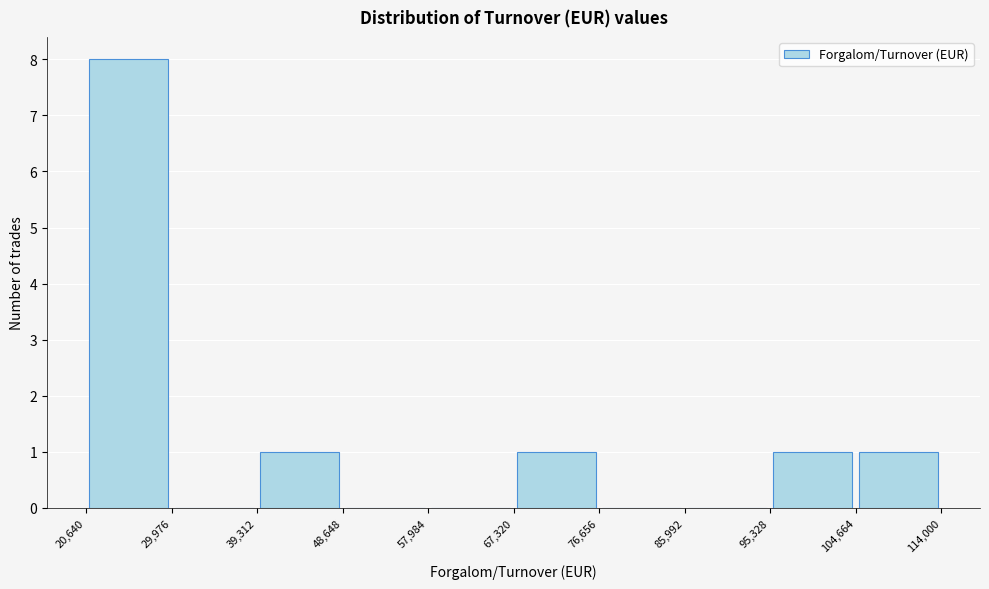

Reading left to right, list every bar in this chart as the range it spans on the x-axis followed by its height. The values are not printed on the chart, so give them approximately, as read against the axis.

20,640 to 29,976: 8
29,976 to 39,312: 0
39,312 to 48,648: 1
48,648 to 57,984: 0
57,984 to 67,320: 0
67,320 to 76,656: 1
76,656 to 85,992: 0
85,992 to 95,328: 0
95,328 to 104,664: 1
104,664 to 114,000: 1